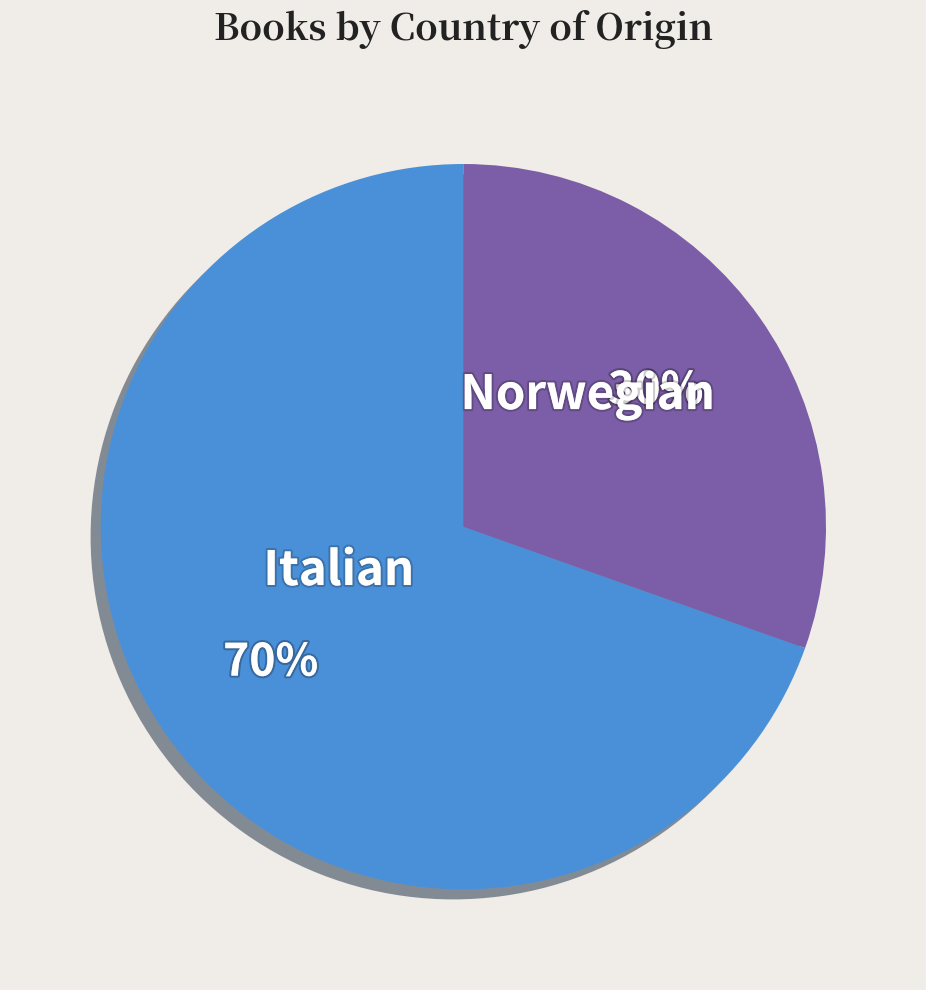

To the nearest percent, what is the average slice percentage?

50%